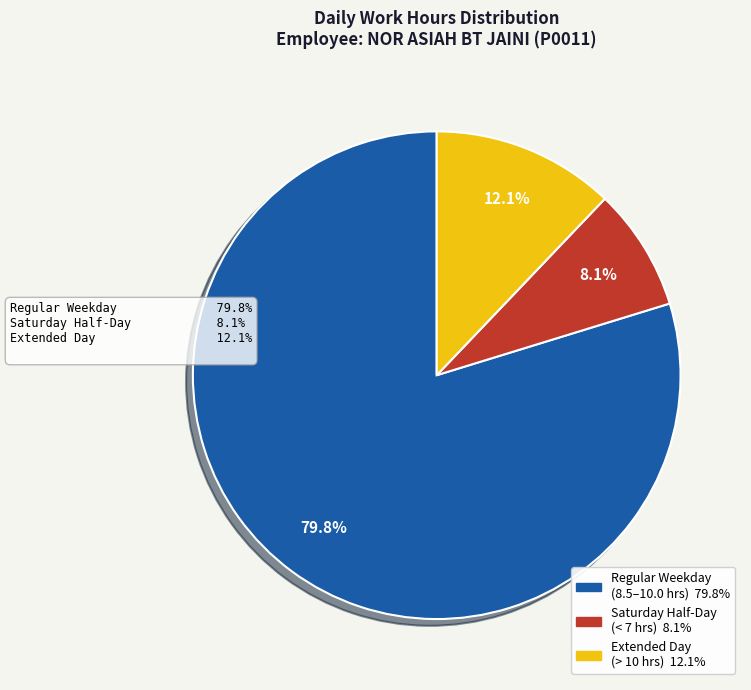

Is there a majority slice in this chart?

Yes